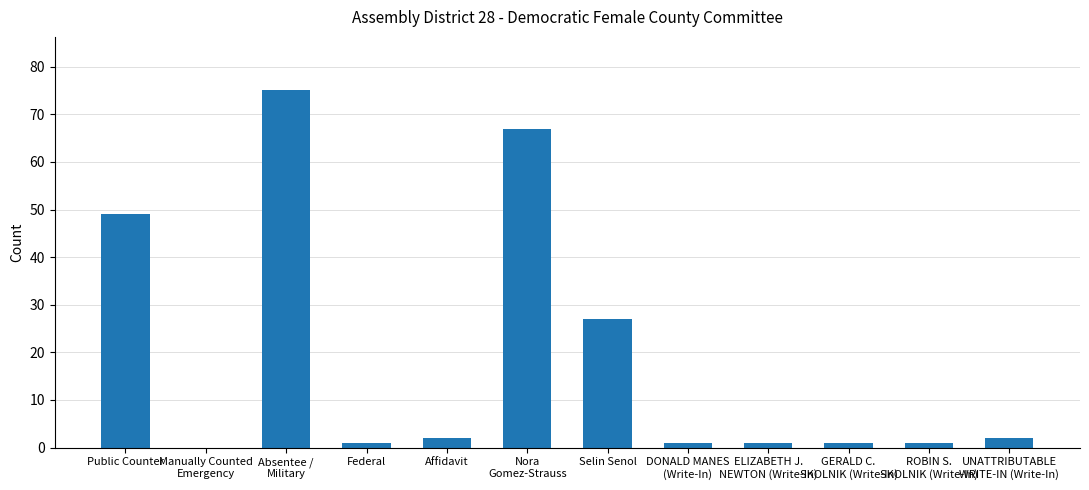

What is the greatest value displayed?

75